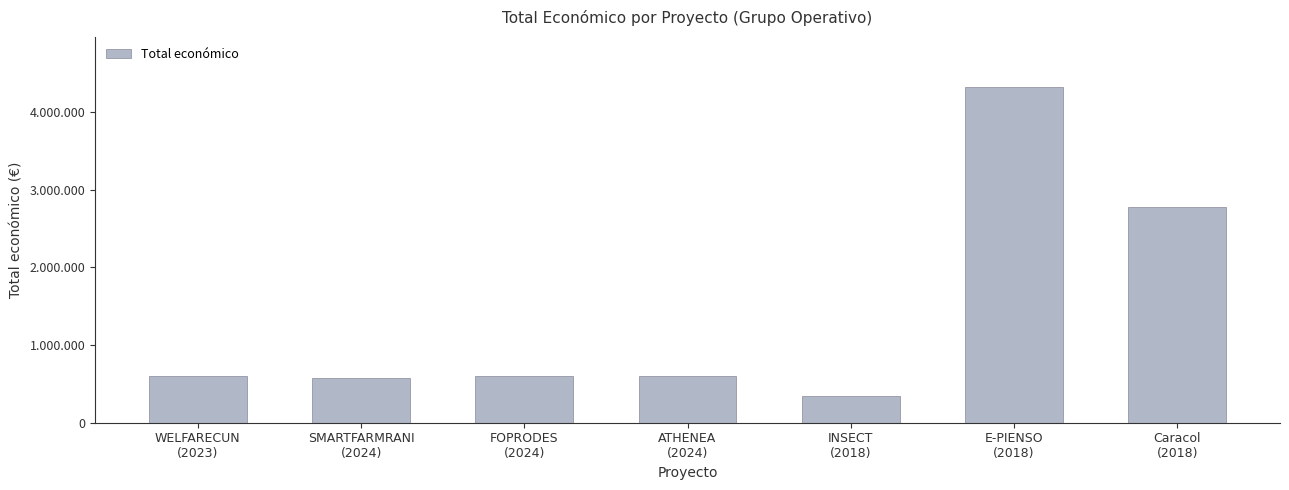

How many categories are shown in the chart?

7